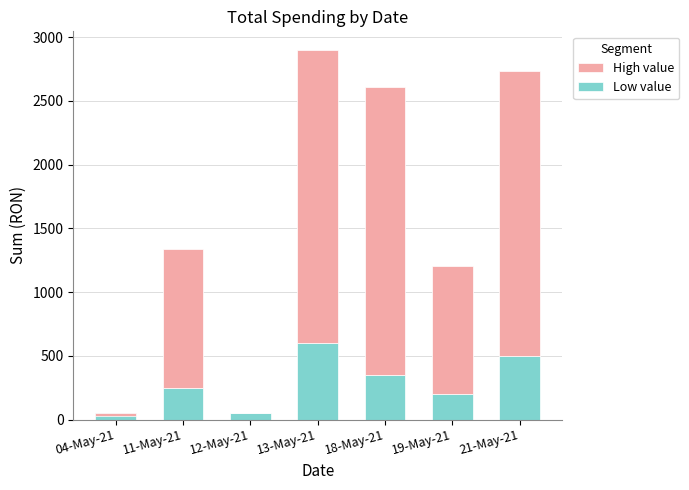

Where does the Lower segment series first go above 250?

13-May-21